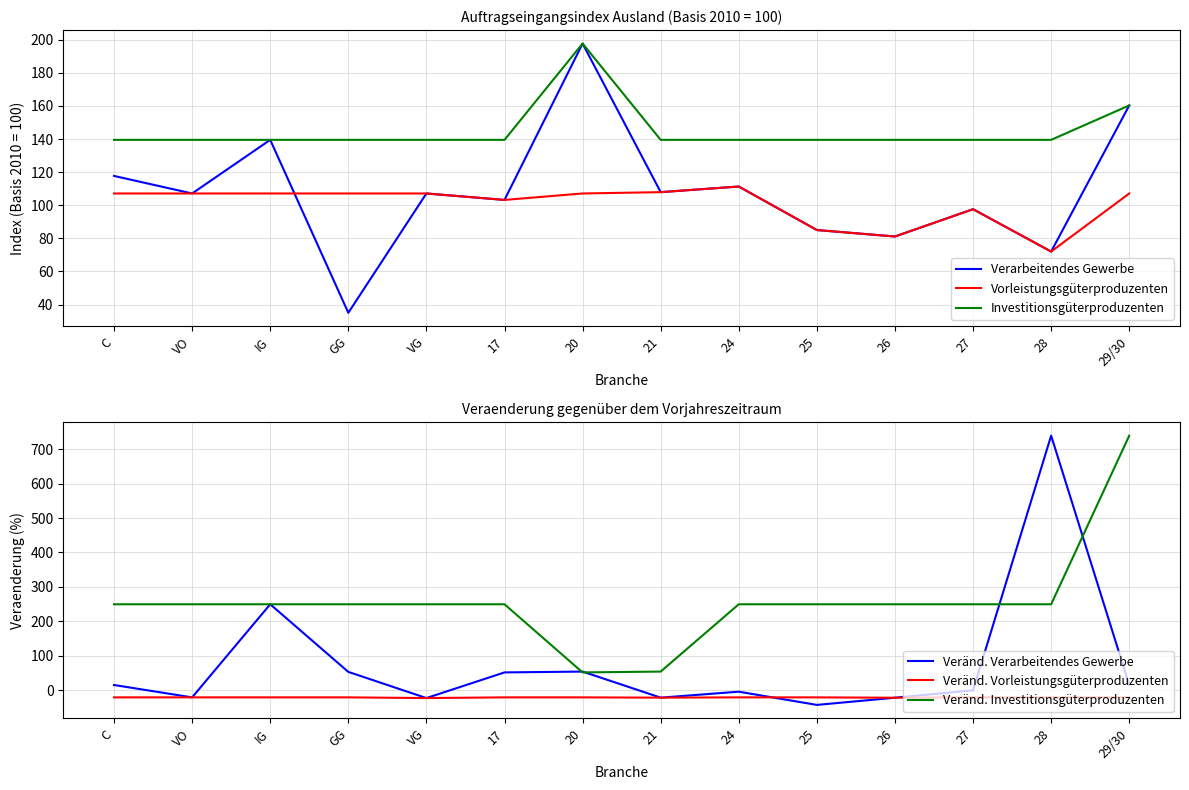

What is the difference between the highest and lowest values at 24?

270.4